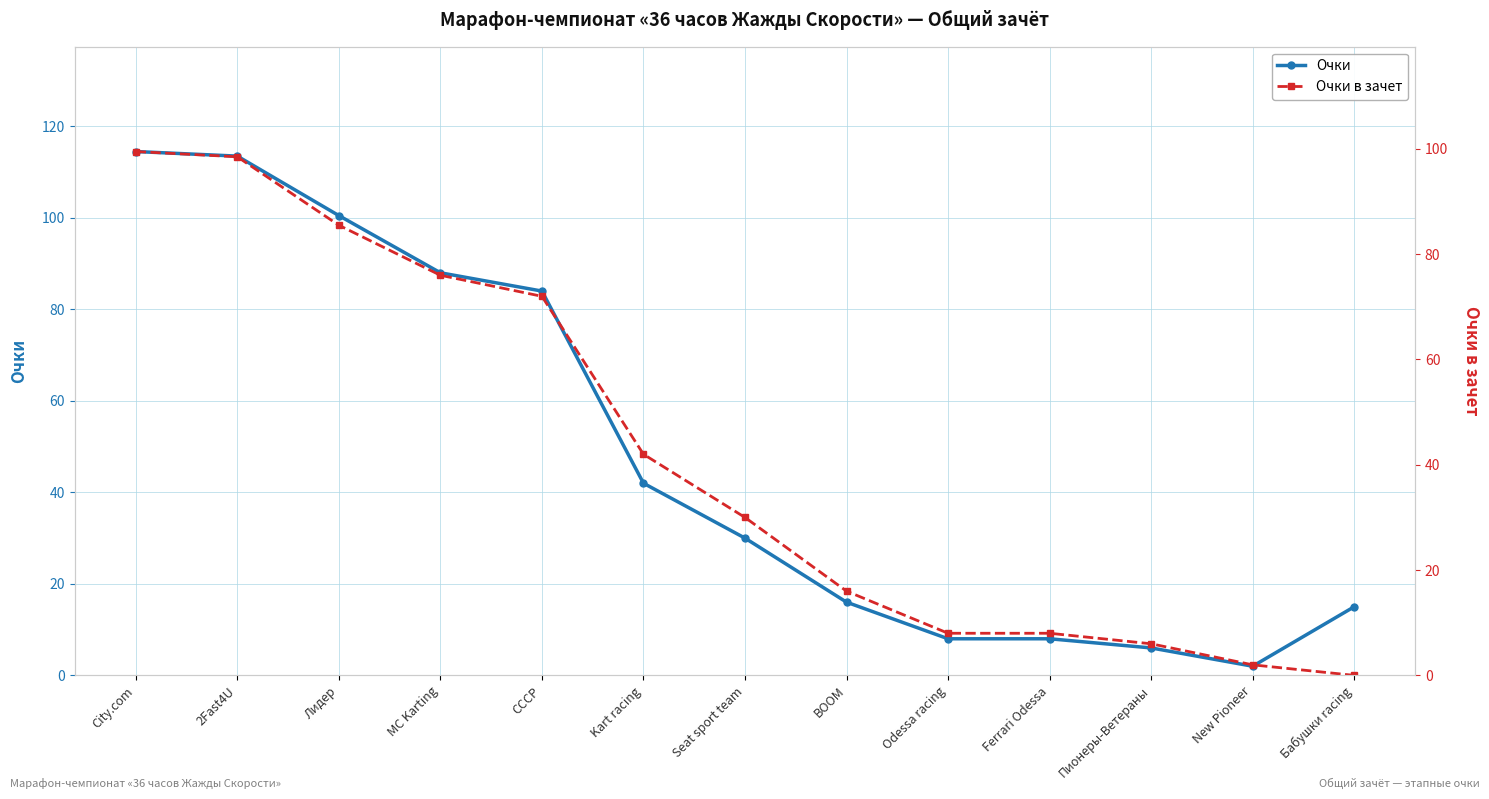

What is the highest value of the Очки series?

114.5